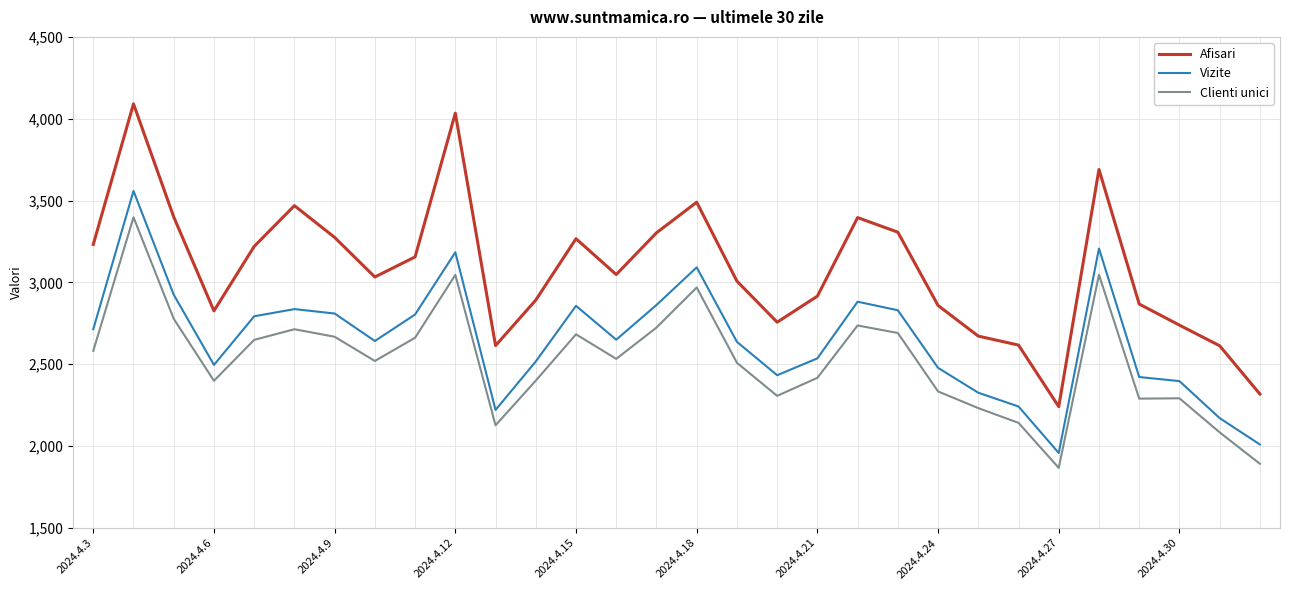

Which series has the widest spread of values?

Afisari